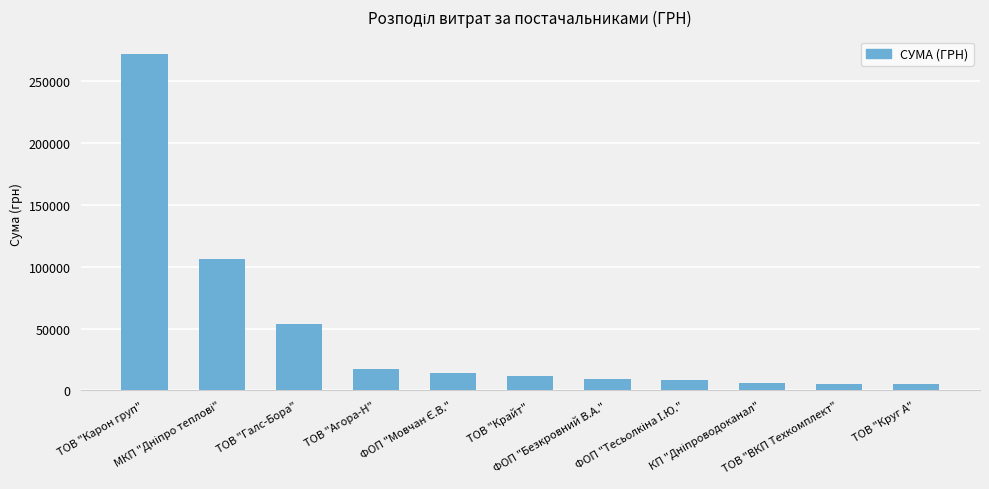

What is the difference between the maximum and second lowest values?

267152.2